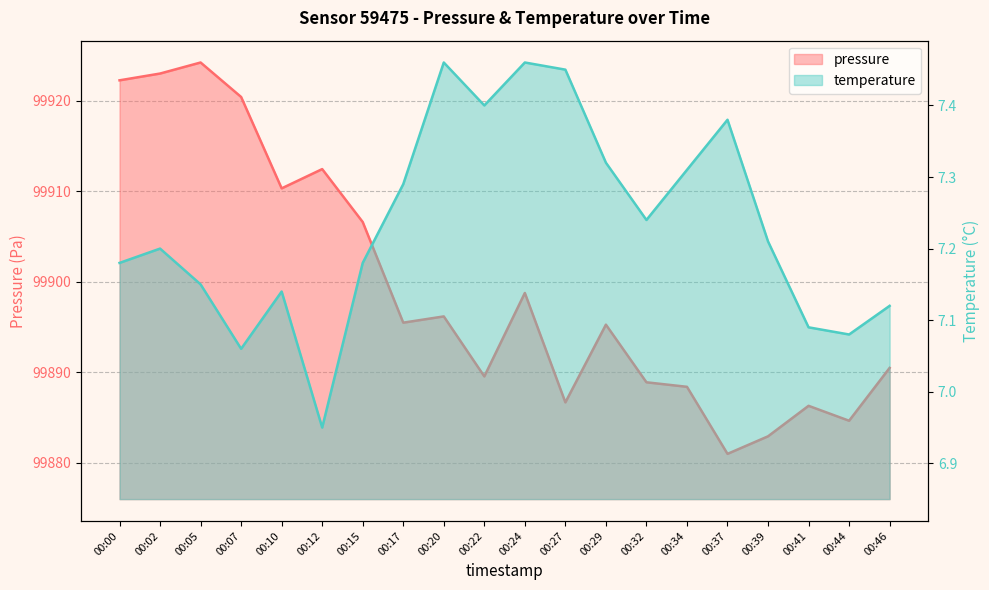

How many interior local valleys does the pressure series have?

6